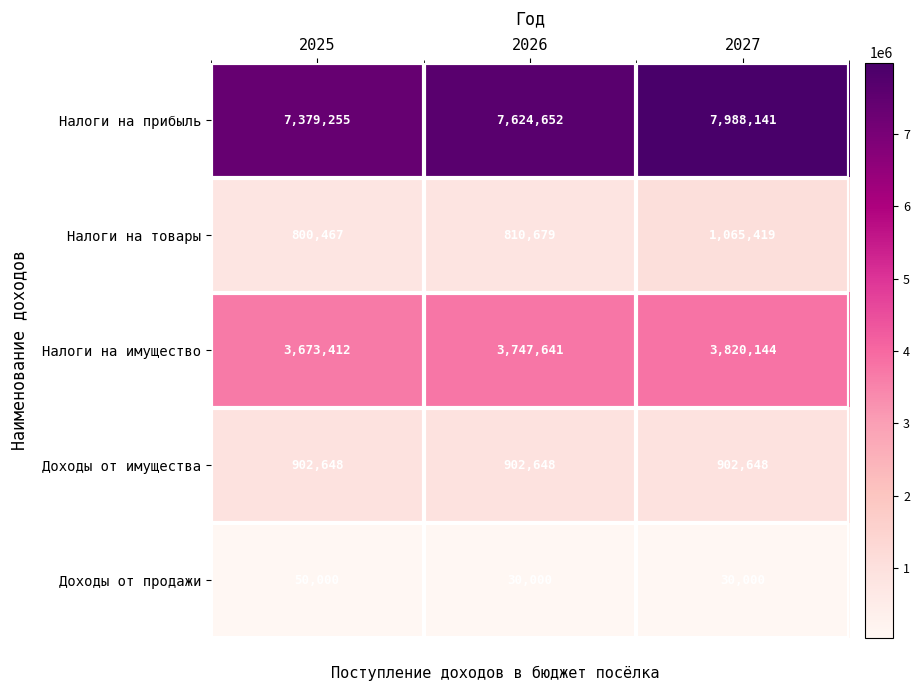

Reading left to right, what are all the values shown in this chart?

Налоги на прибыль: 7379255	7624652	7988141
Налоги на товары: 800467	810679	1065419
Налоги на имущество: 3673412	3747641	3820144
Доходы от имущества: 902648	902648	902648
Доходы от продажи: 50000	30000	30000